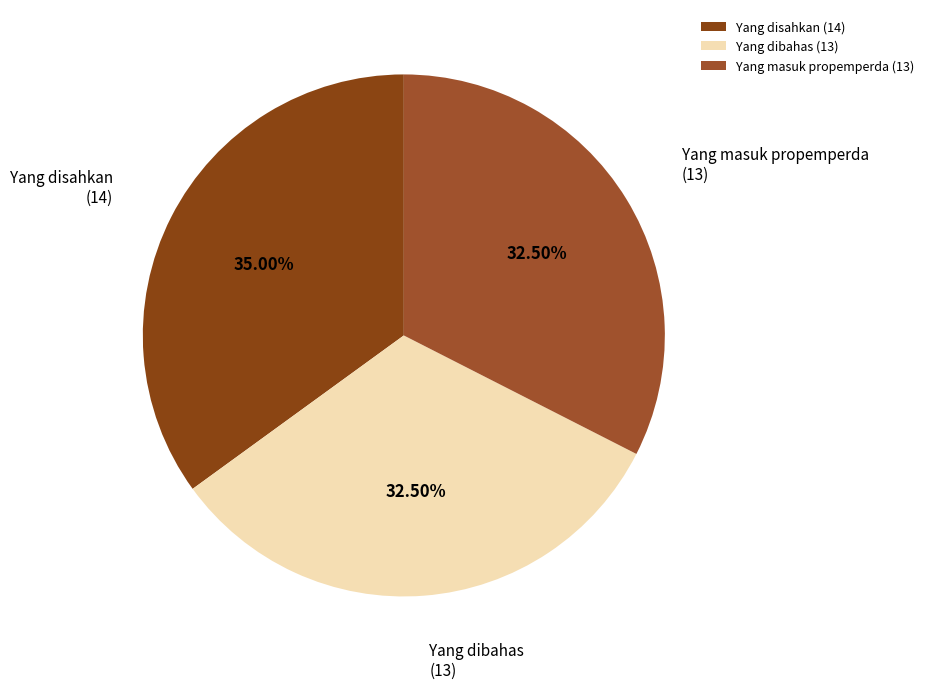

To the nearest percent, what is the combined percentage of Yang masuk propemperda and Yang disahkan?

68%